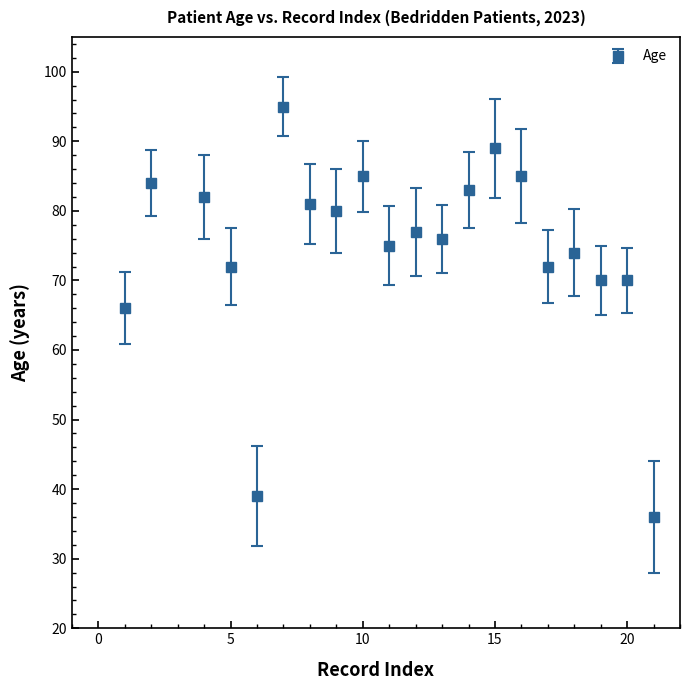

True or false: the data has more than 2 interior local peaks.

True